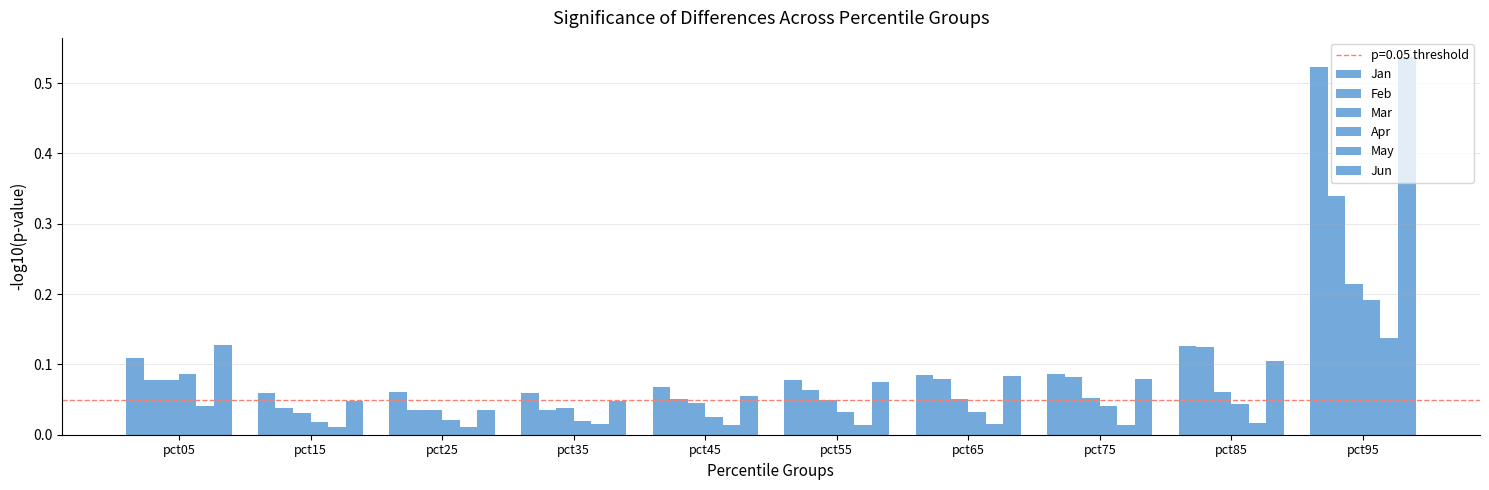

What is the maximum value for Mar?

0.2